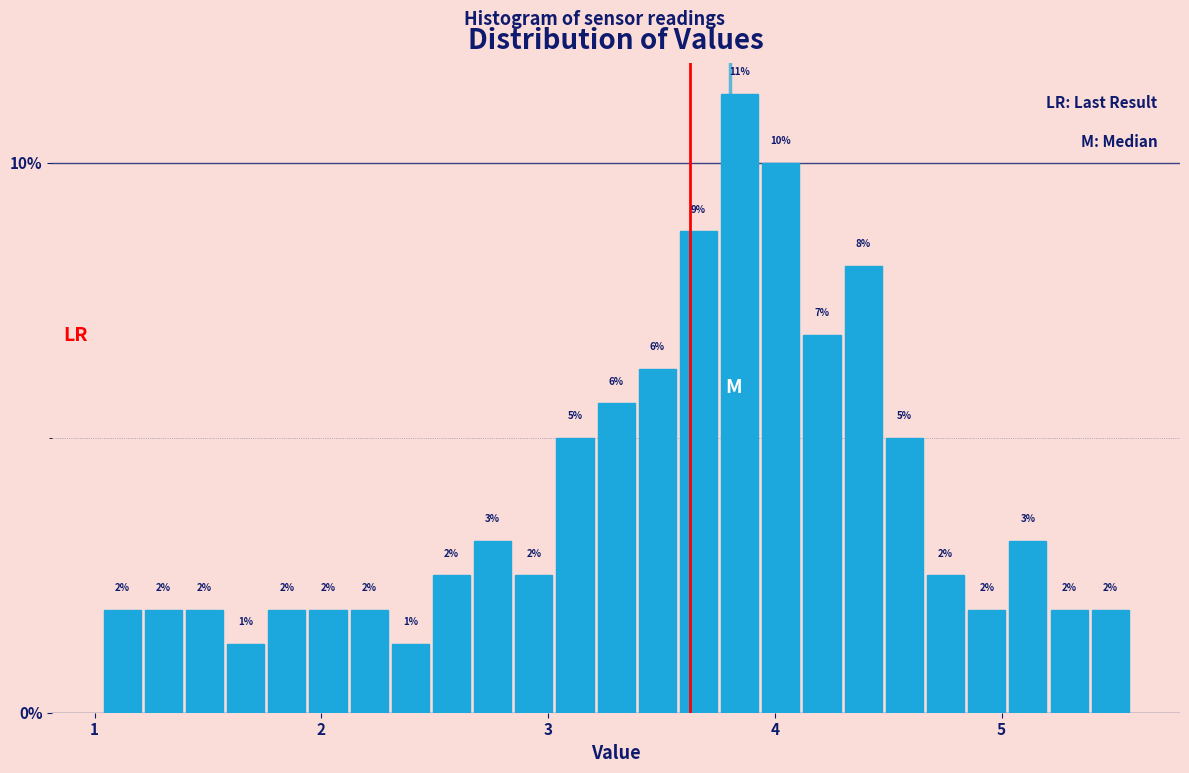

Around what value on the x-axis is the tallest bar? Give the approximate position of its centre, as read against the axis.

3.8